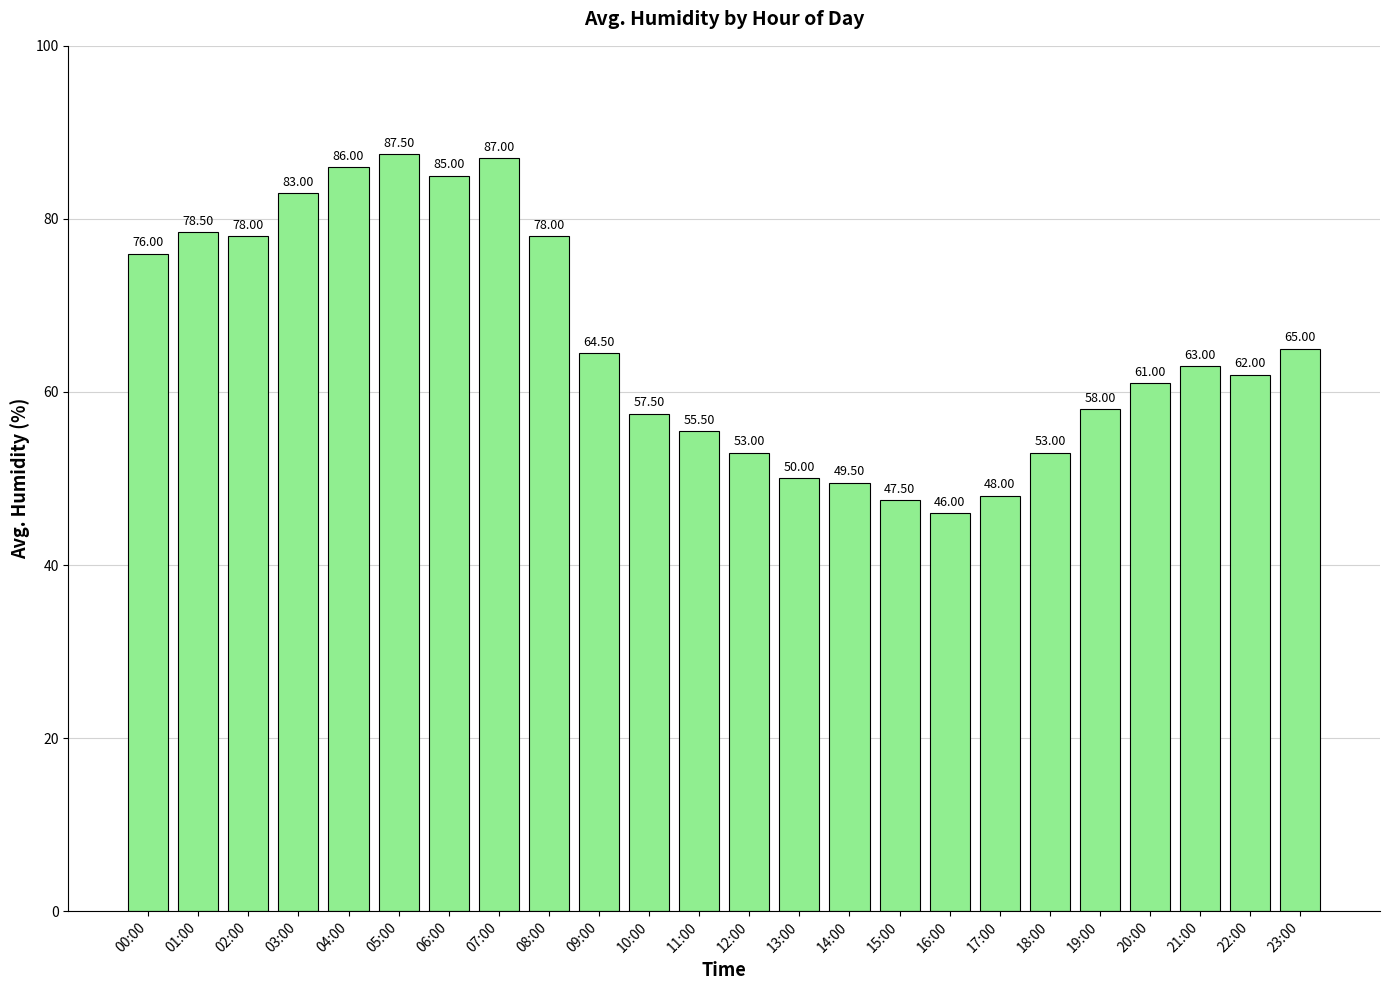

Which label corresponds to the smallest value in the chart?

16:00